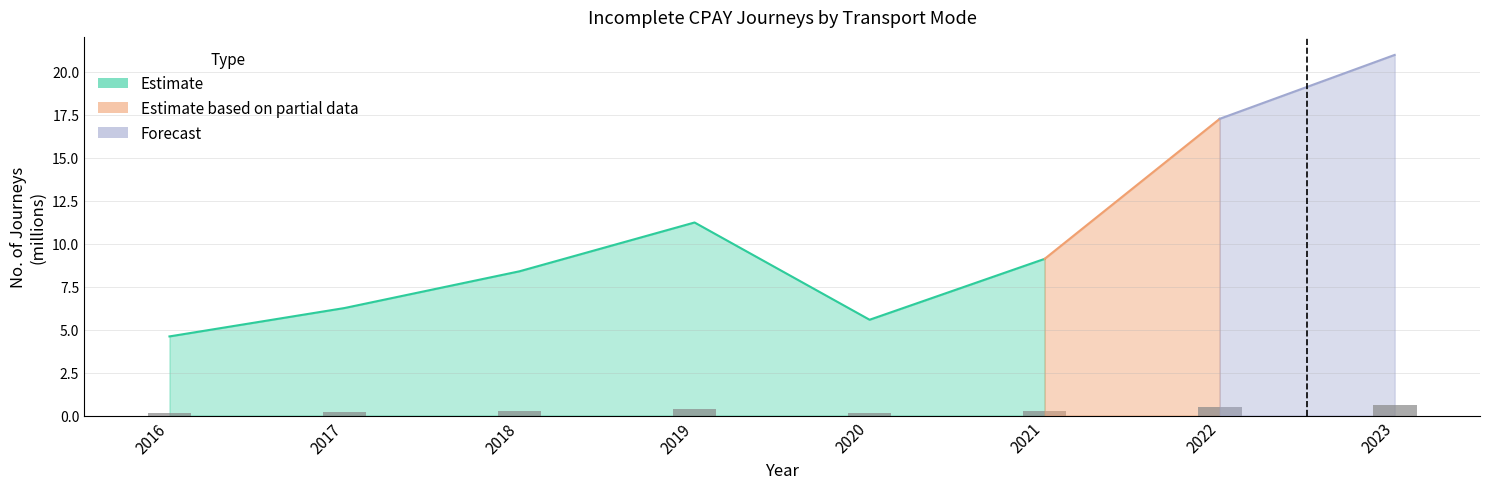

The value at 2018 is 0.3. True or false?

True